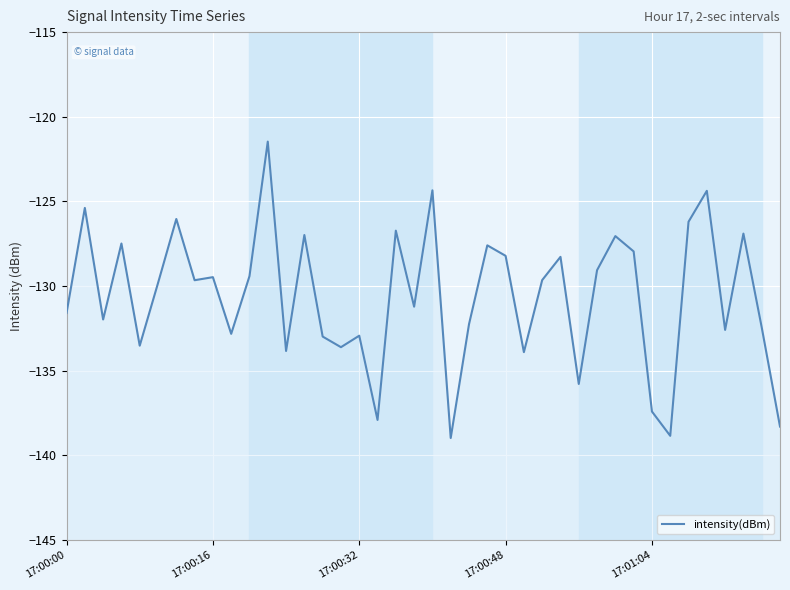

How many lines are shown in the chart?

1